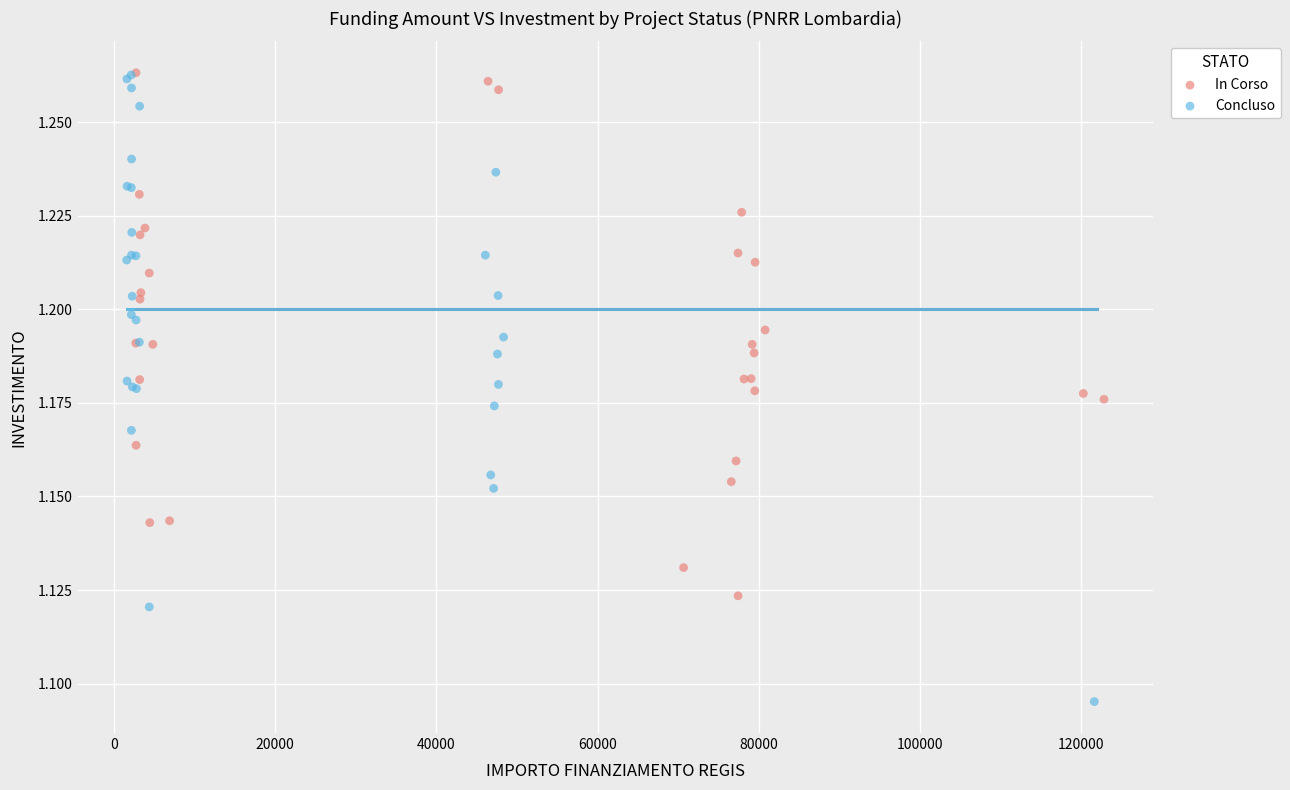

Which series has the widest spread of Y values?

Concluso